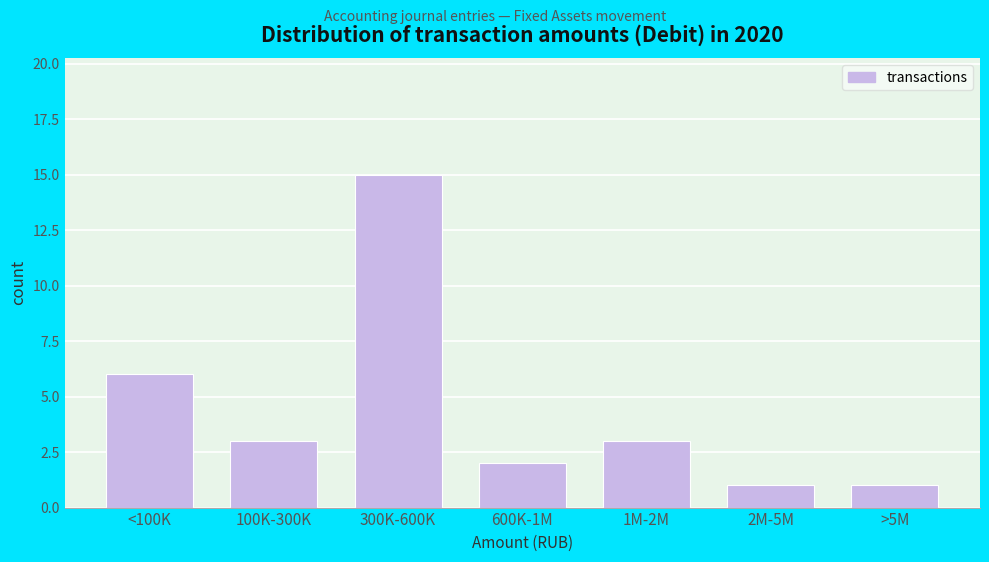

Reading left to right, what are all the values shown in this chart?

6	3	15	2	3	1	1